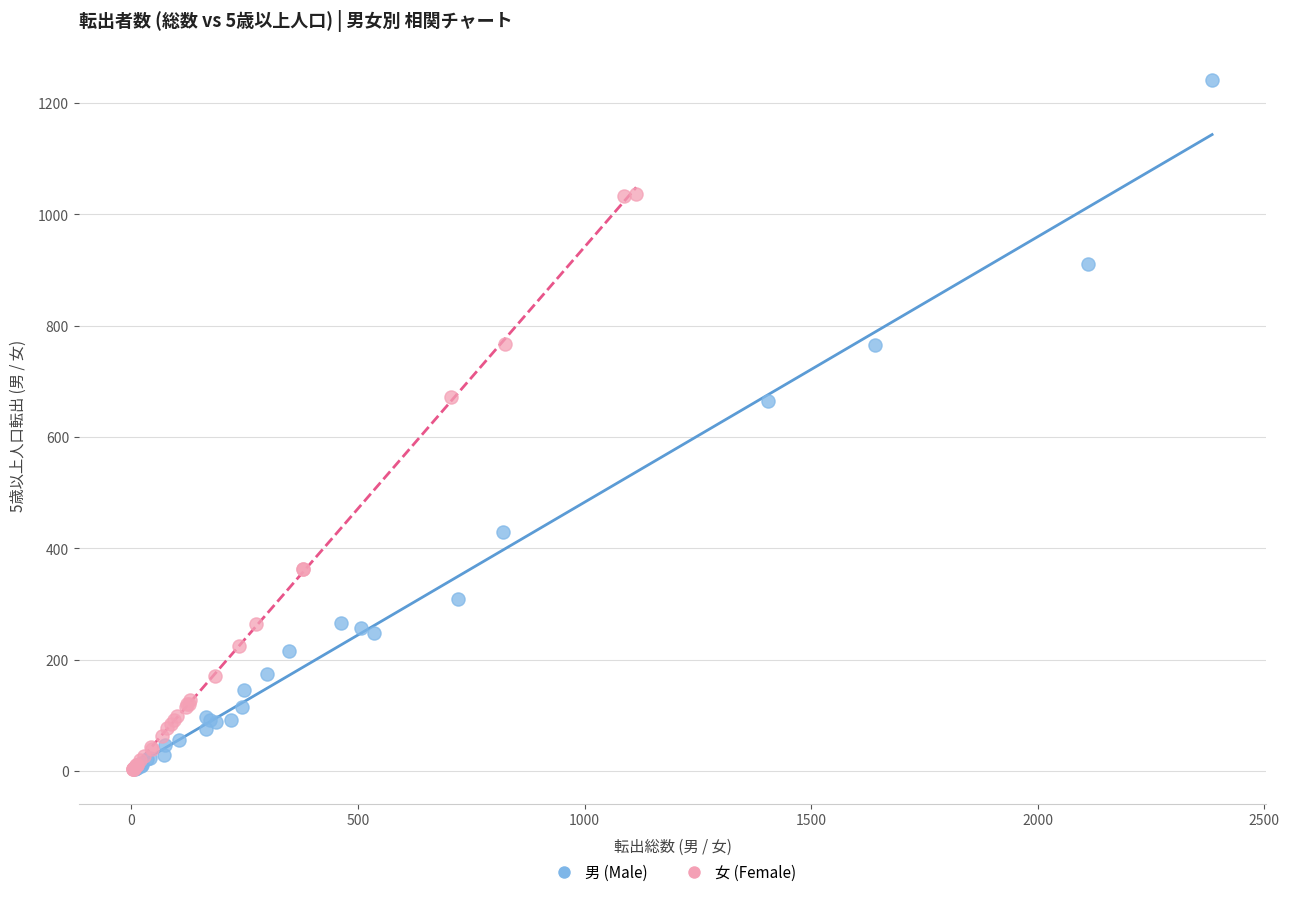

Which series contains the highest Y value?

男 (Male)